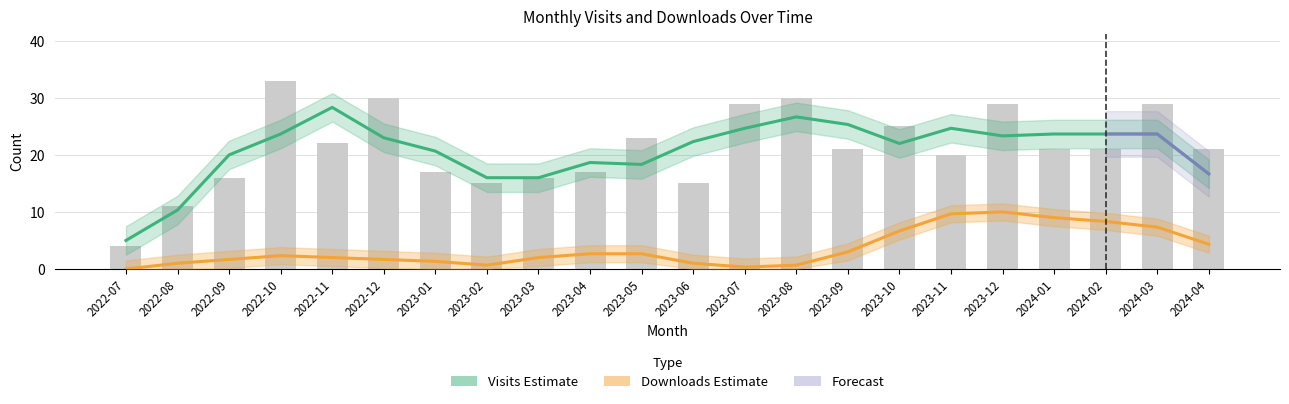

Between 2024-01 and 2022-12, which is larger?

2022-12